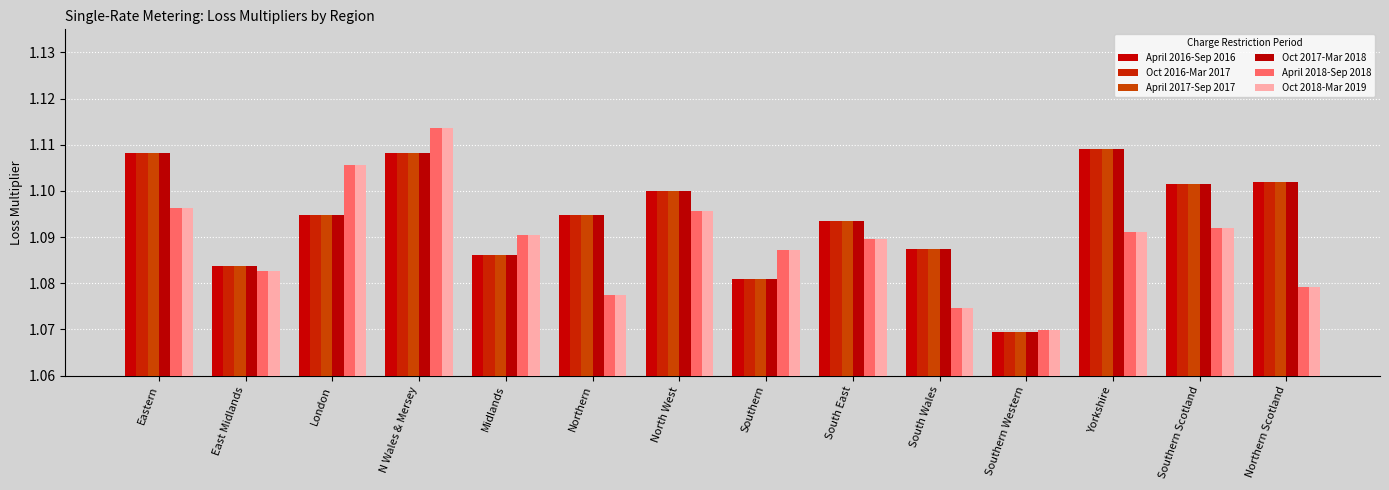

What is the value of the Oct 2016-Mar 2017 bar at the 9th from the left?

1.1